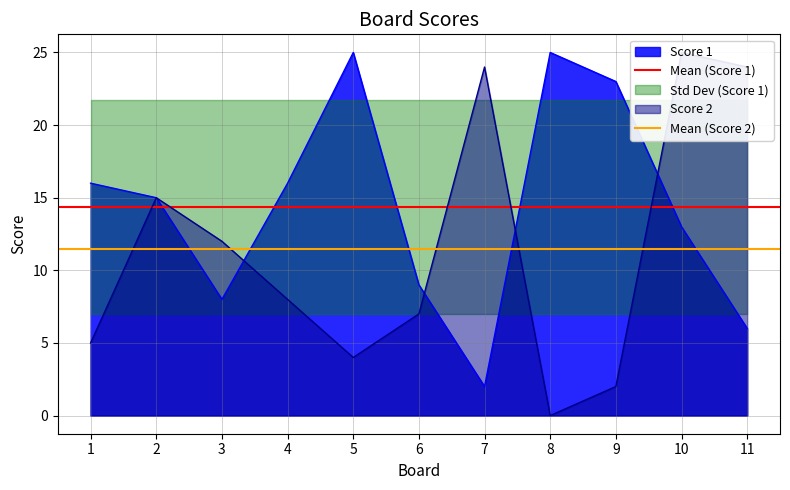

What is the highest value of the Score 1 series?

25